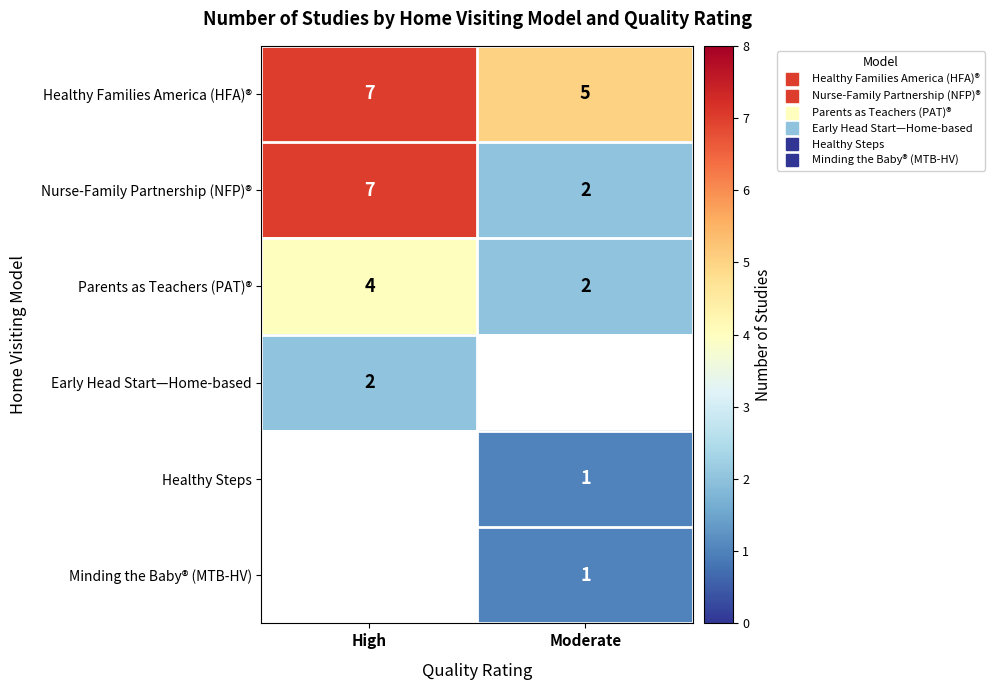

How many Parents as Teachers (PAT)® values are between 2 and 4?

2